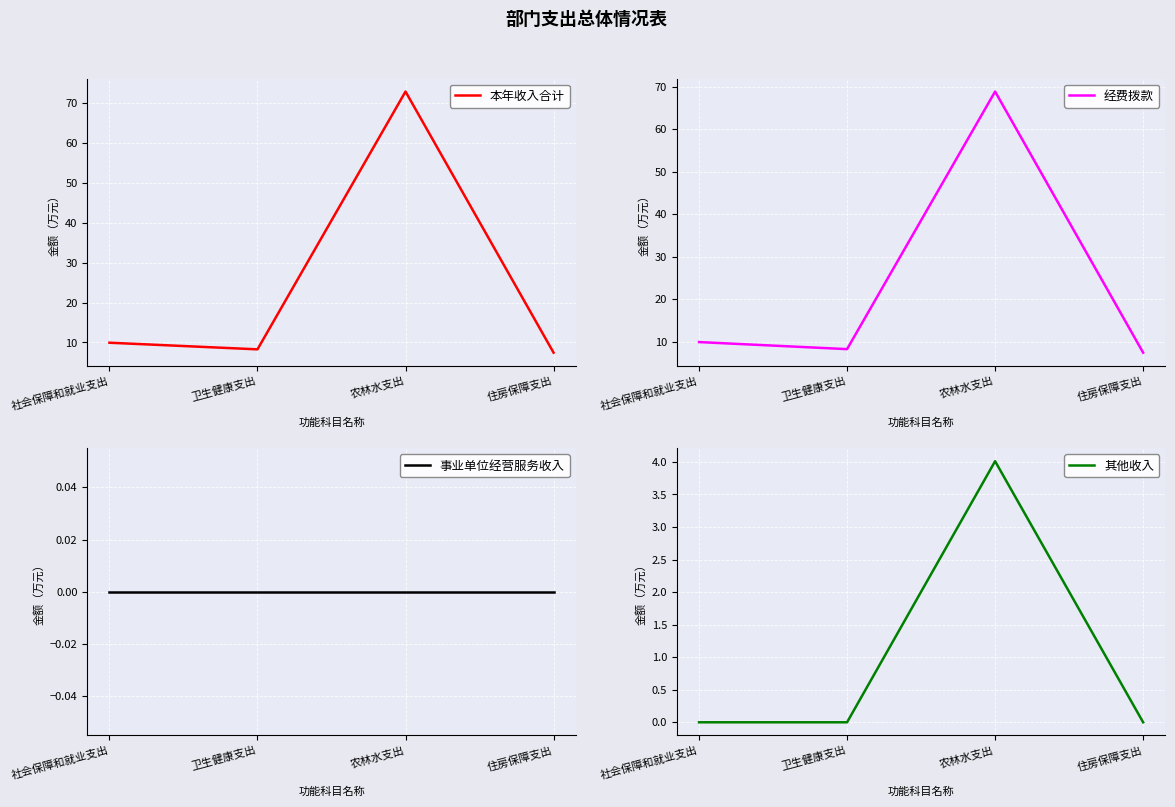

True or false: 事业单位经营服务收入 and 本年收入合计 cross at least once.

False